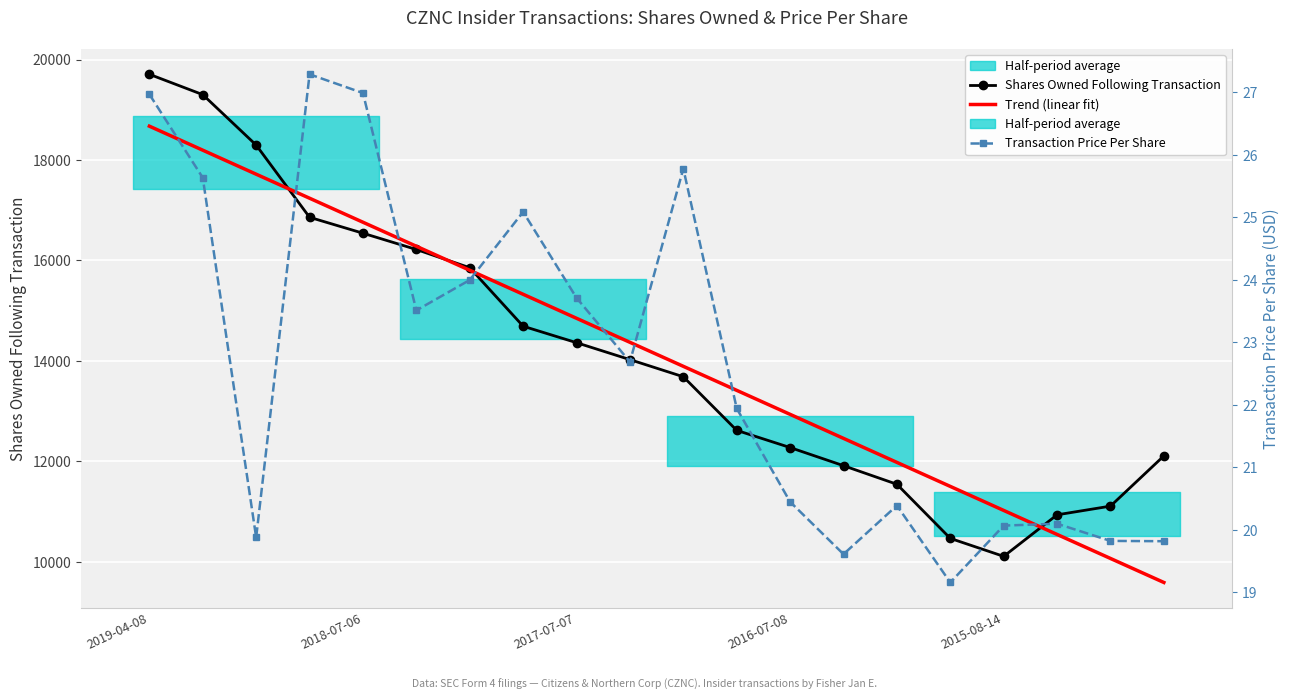

Which series has the largest total across all categories?

Shares Owned Following Transaction